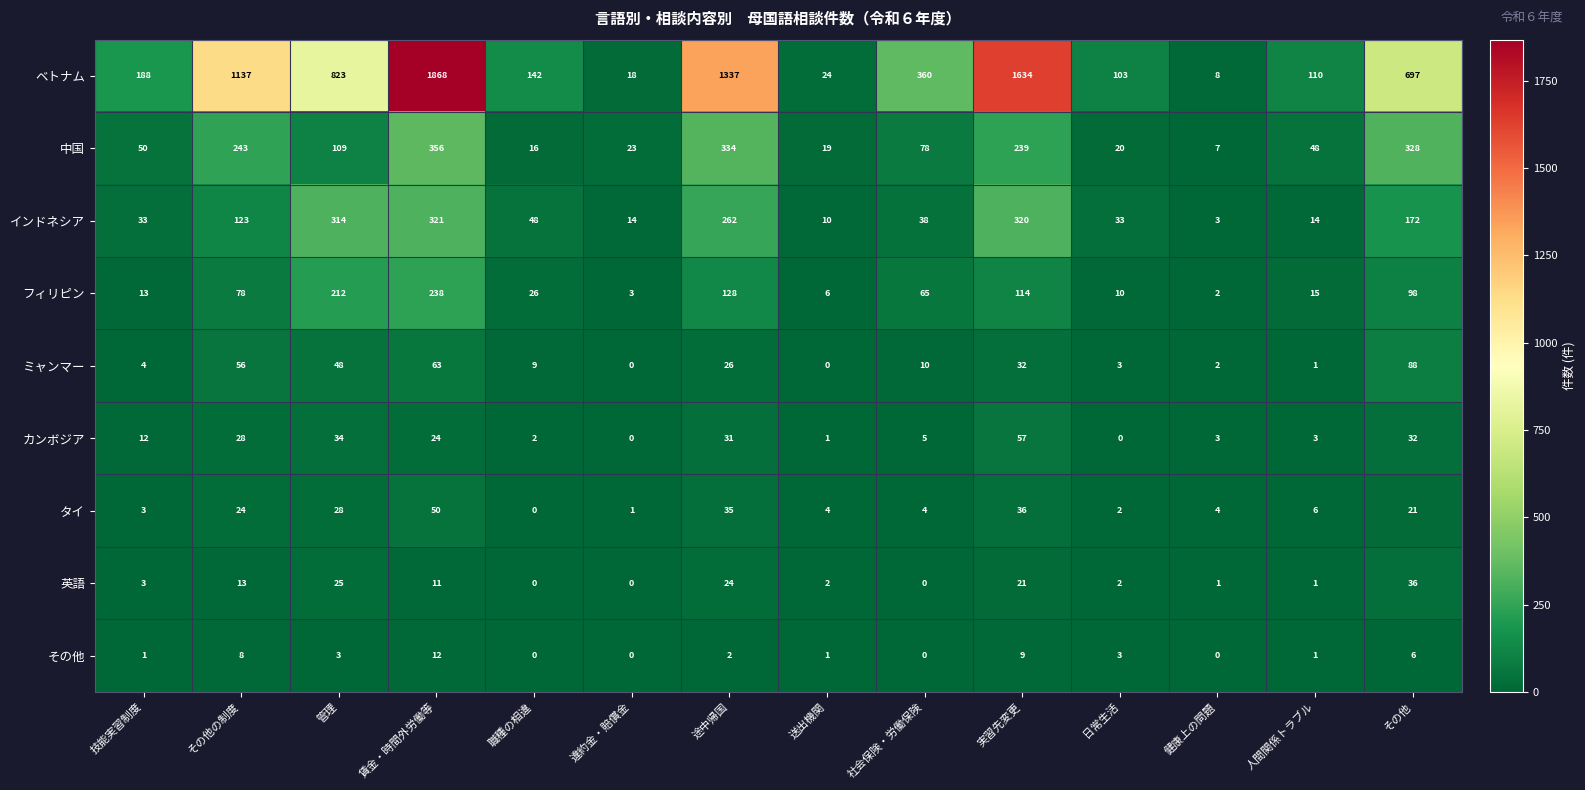

Which label corresponds to the largest value in the chart?

賃金・時間外労働等